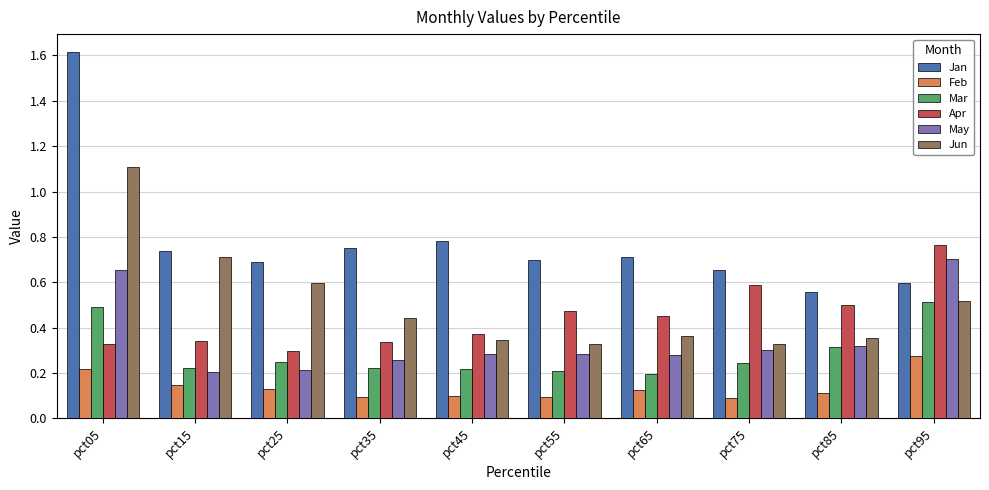

How many May values are between 0 and 1?

10